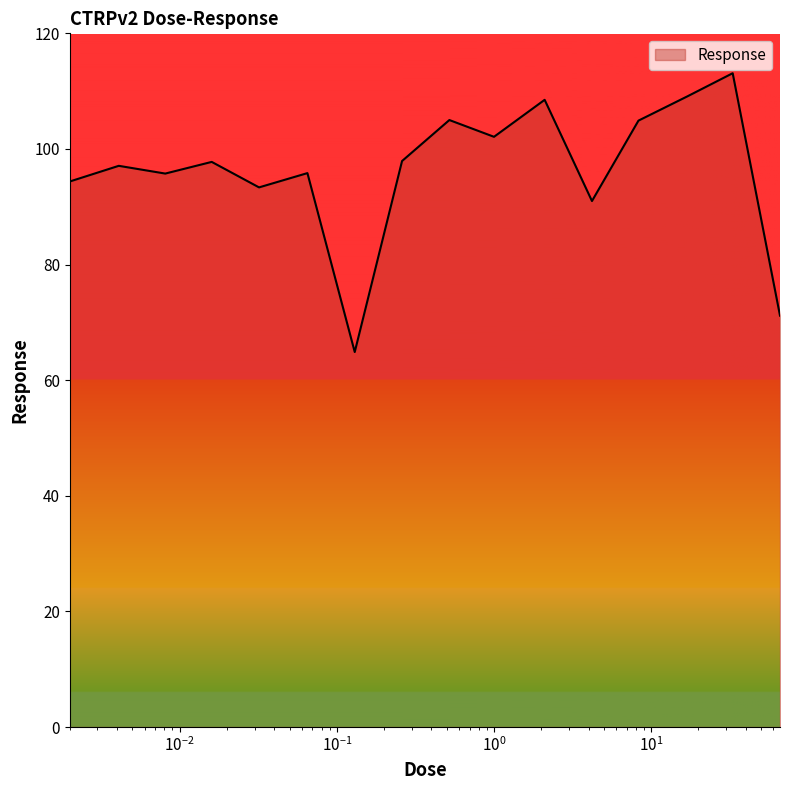

What is the greatest value displayed?

113.1